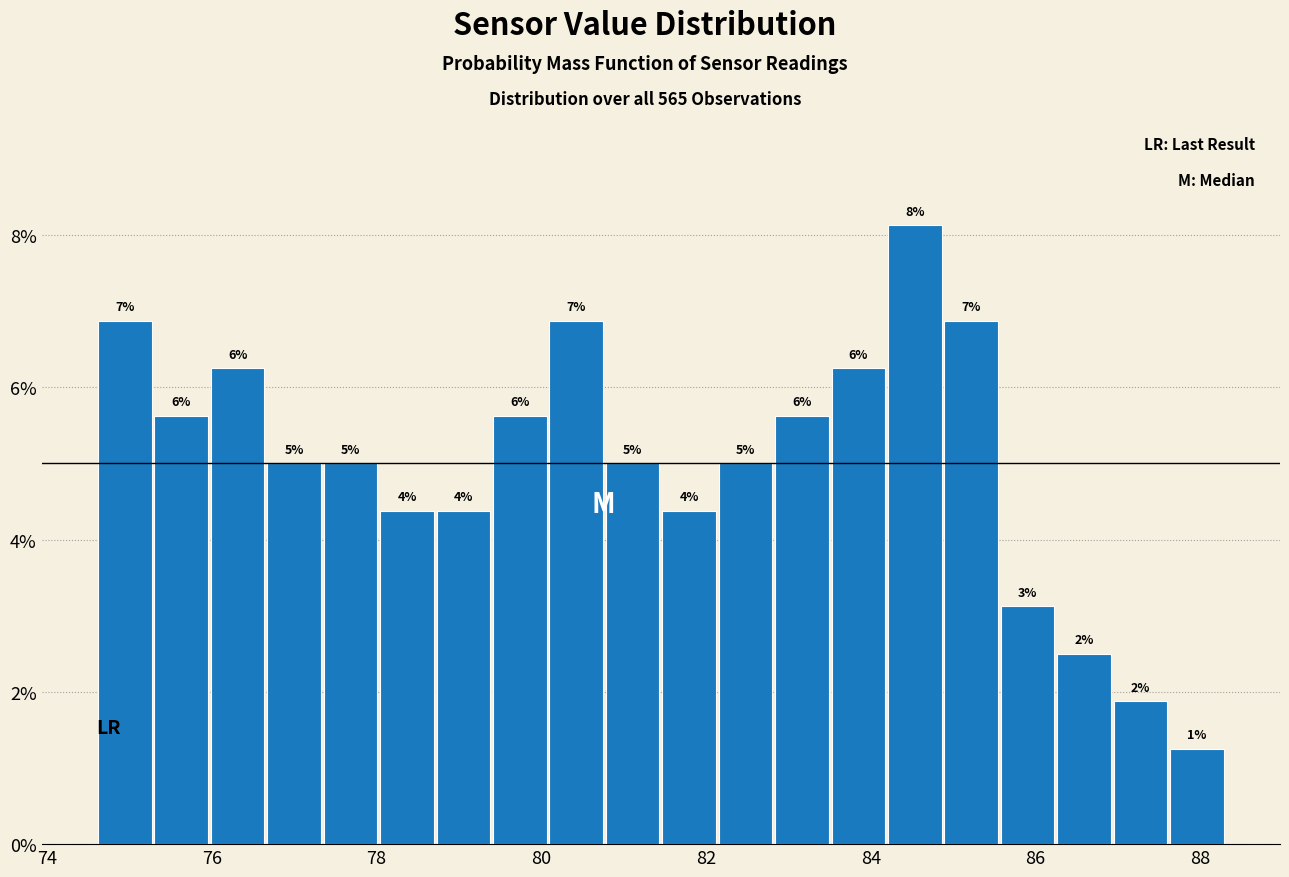

Around what value on the x-axis is the tallest bar? Give the approximate position of its centre, as read against the axis.

84.6